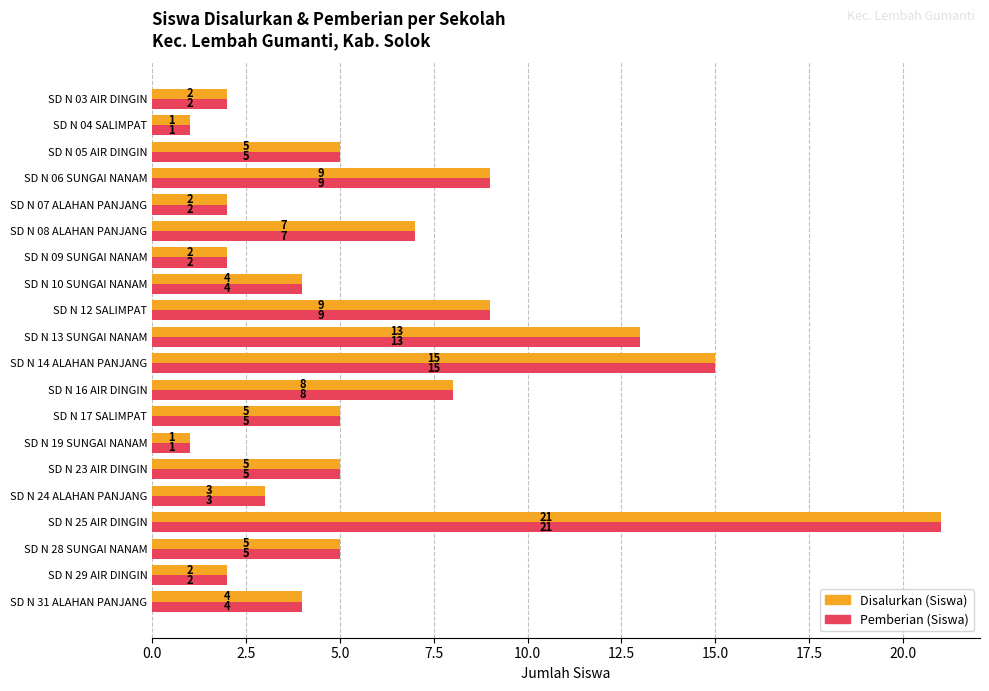

What is the total value across all series at SD N 14 ALAHAN PANJANG?

30